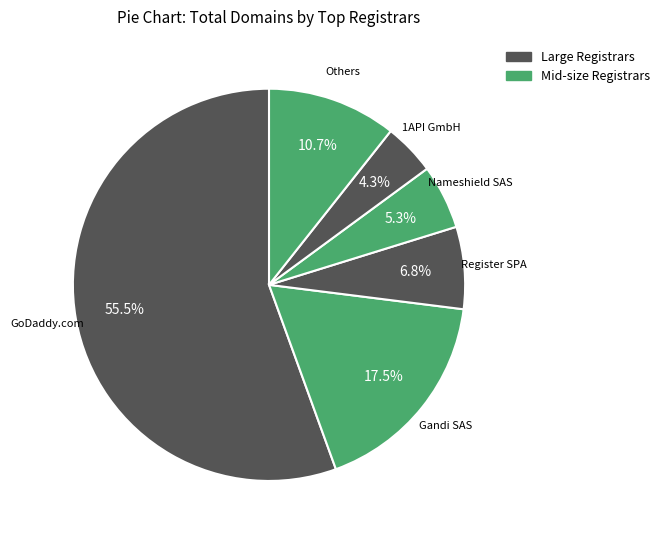

Count the number of slices in the pie.

6